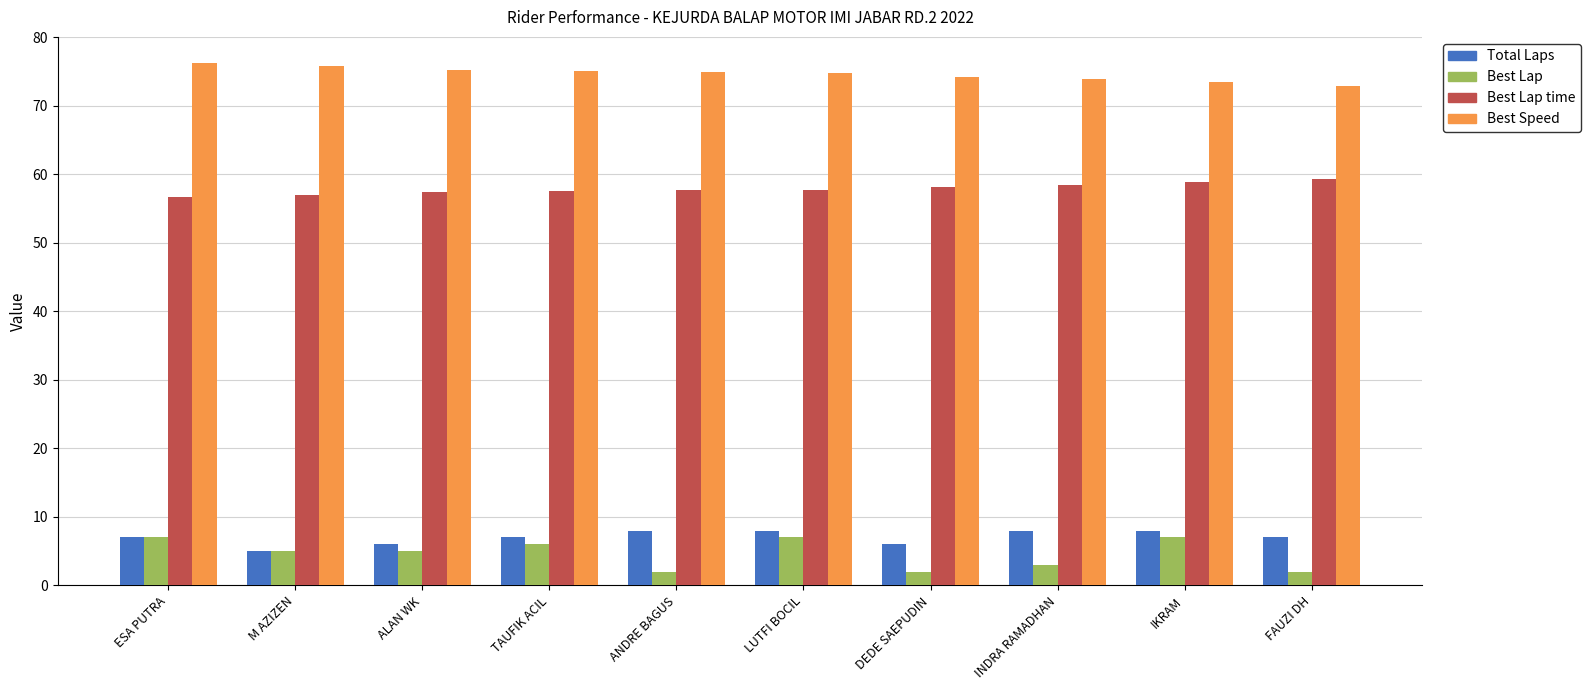

What are all the series names shown in the legend?

Total Laps, Best Lap, Best Lap time, Best Speed